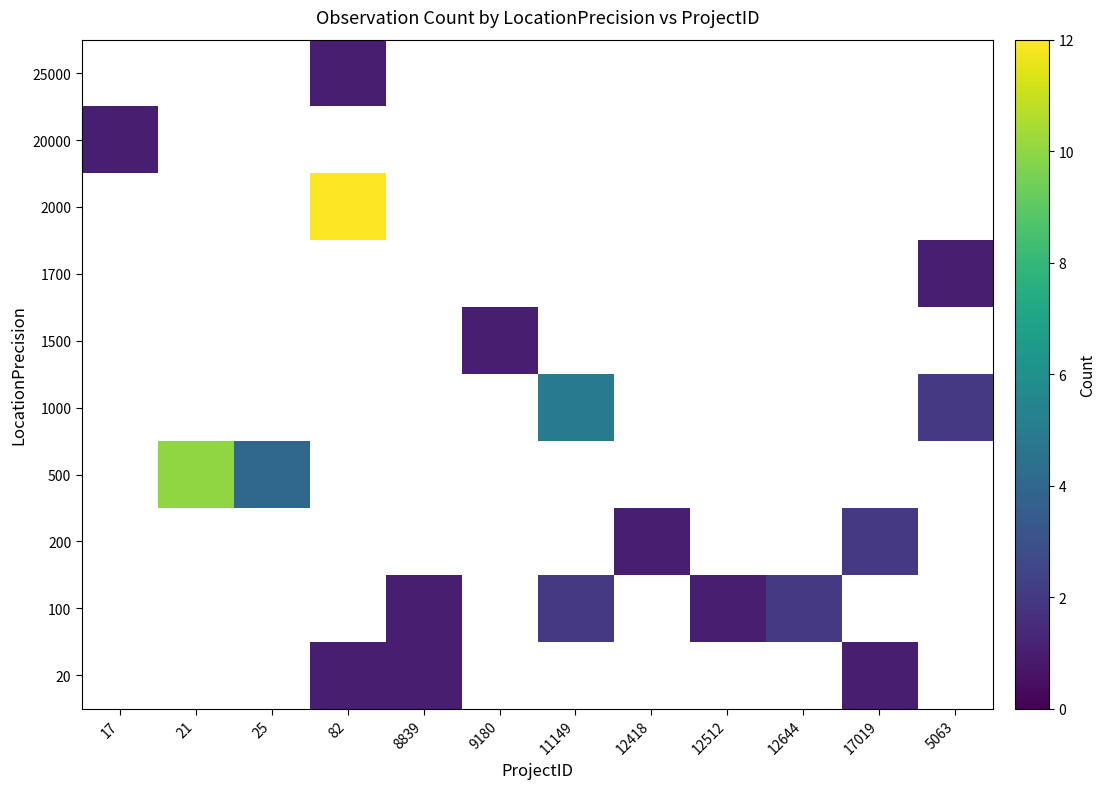

Rank the series by their maximum value, from lowest to highest.

20, 1500, 1700, 20000, 25000, 100, 200, 1000, 500, 2000